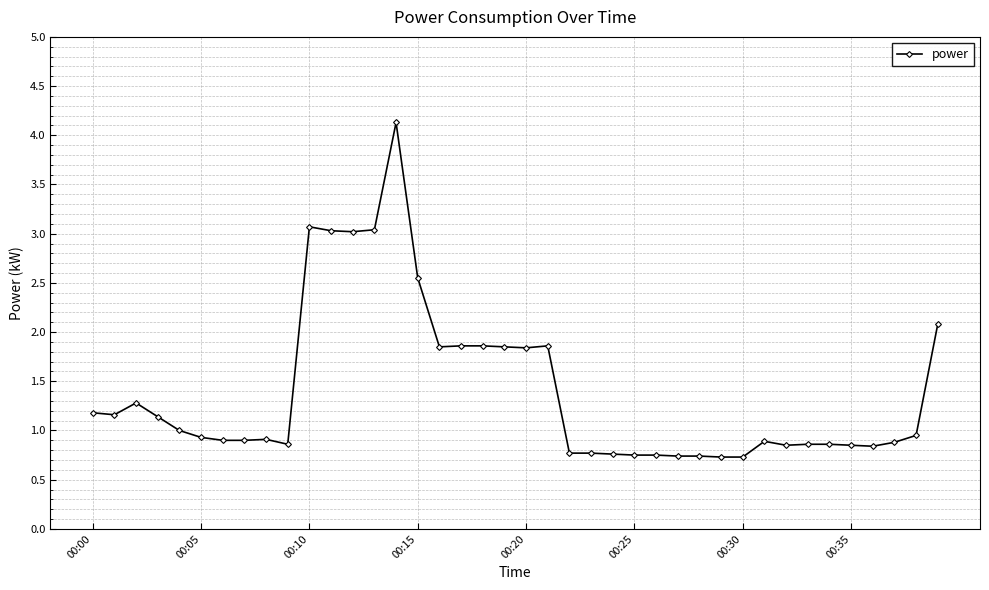

What is the average value?

1.4